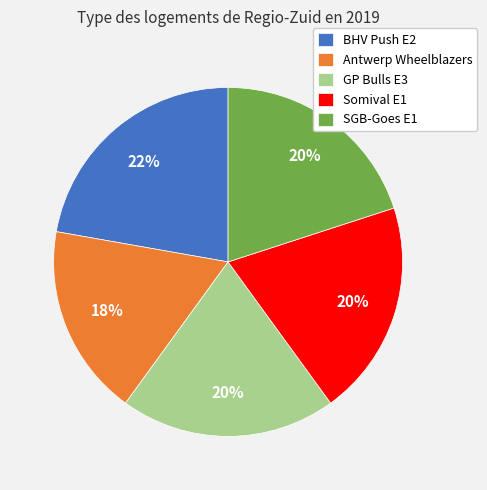

Approximately how many times larger is the value at Somival E1 compared to SGB-Goes E1?

1.0